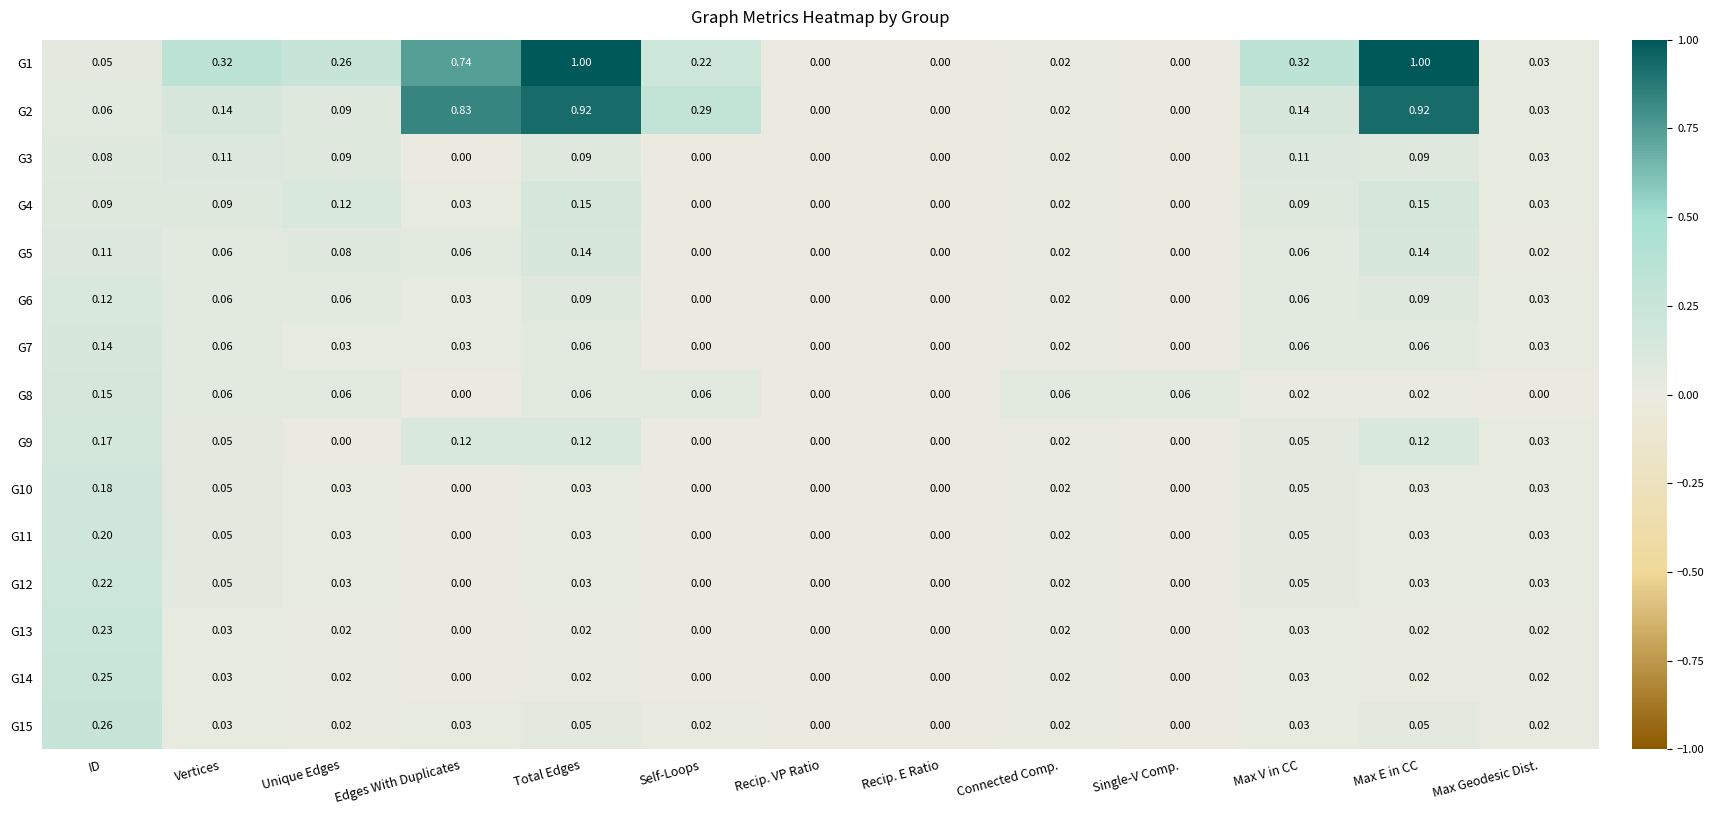

Between Recip. E Ratio and Max E in CC, which series saw the biggest shift?

G1